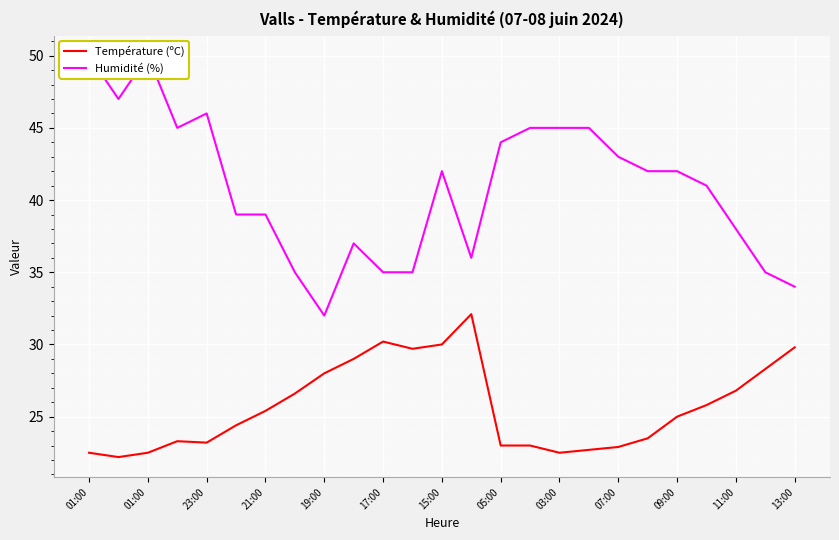

What is the sum of all Humidité (%) values?

1022.0